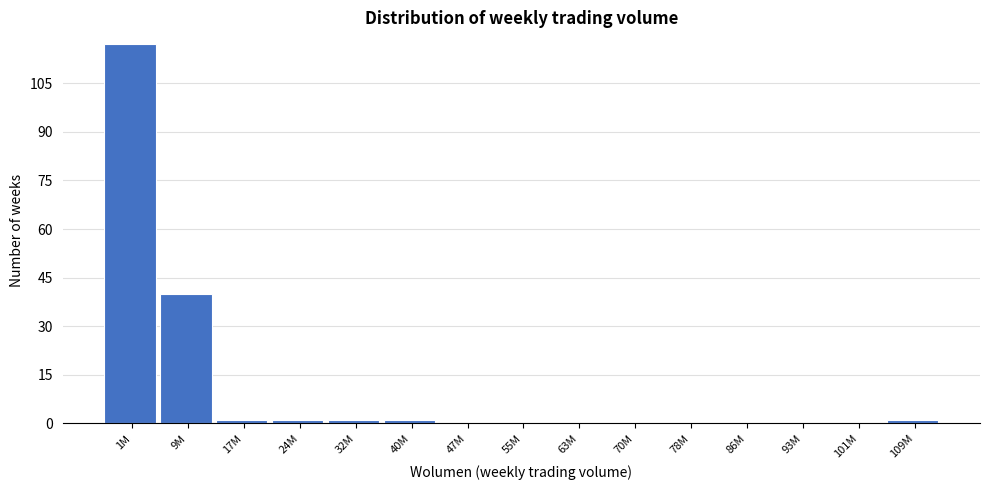

Reading right to left, extract all data points from this chart.

109M=1	101M=0	93M=0	86M=0	78M=0	70M=0	63M=0	55M=0	47M=0	40M=1	32M=1	24M=1	17M=1	9M=40	1M=117